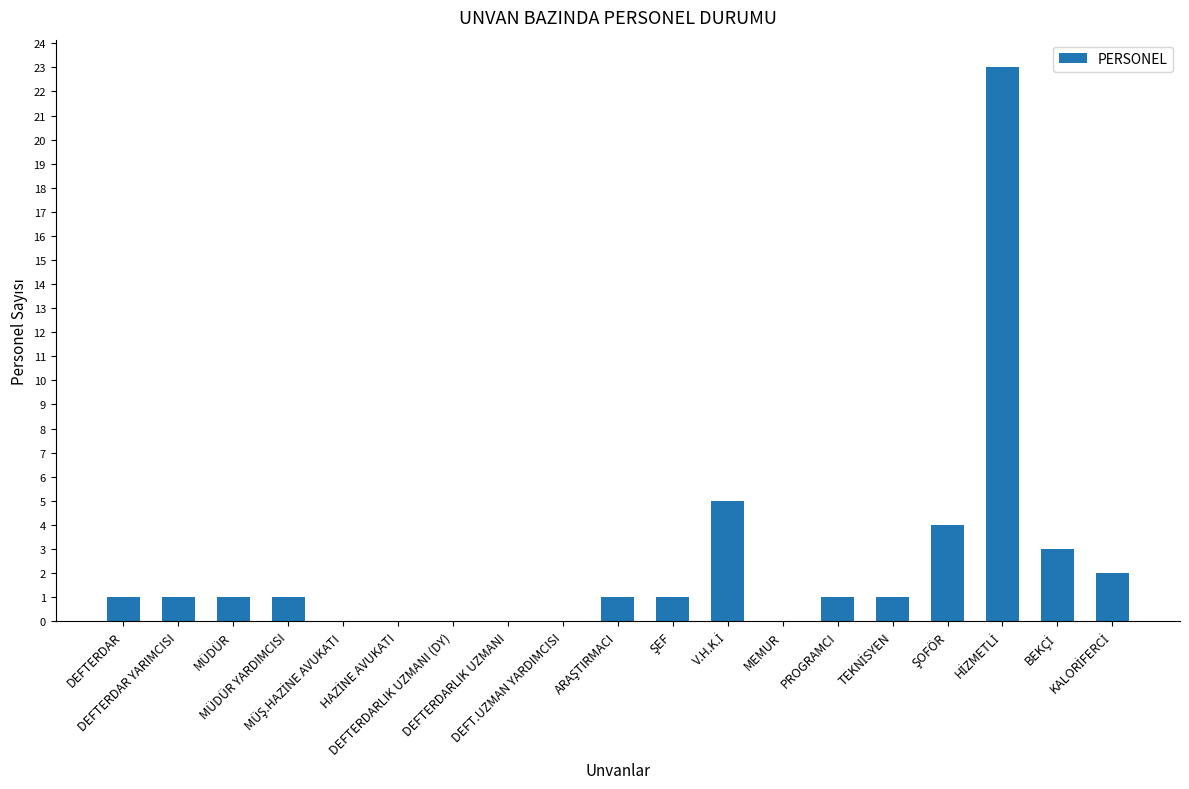

Count the number of categories in the chart.

19